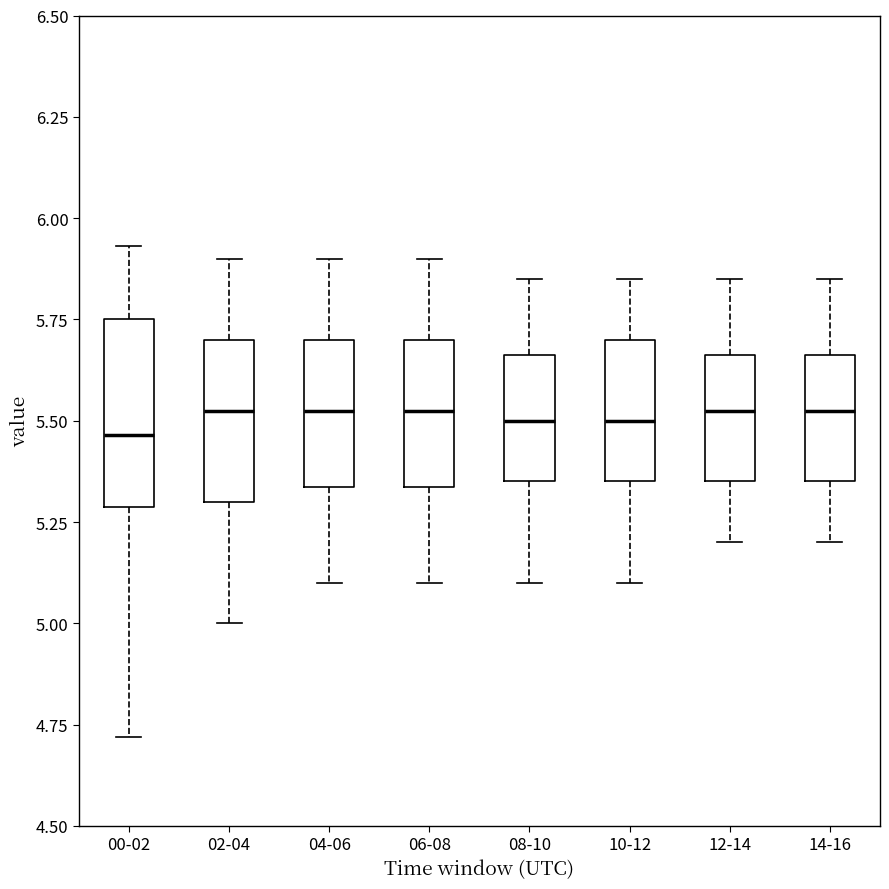

Which box is the tallest, from its lower edge to its upper edge?

00-02